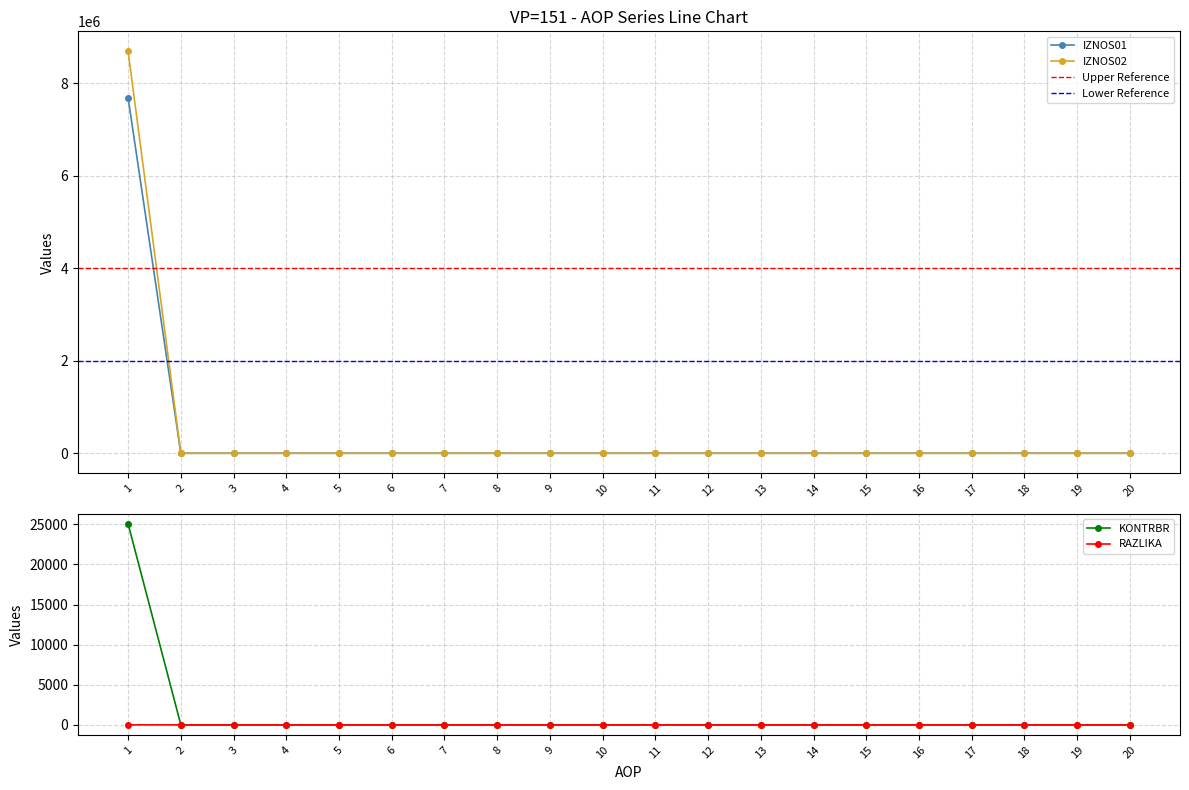

True or false: IZNOS02 and IZNOS01 intersect in this chart.

False